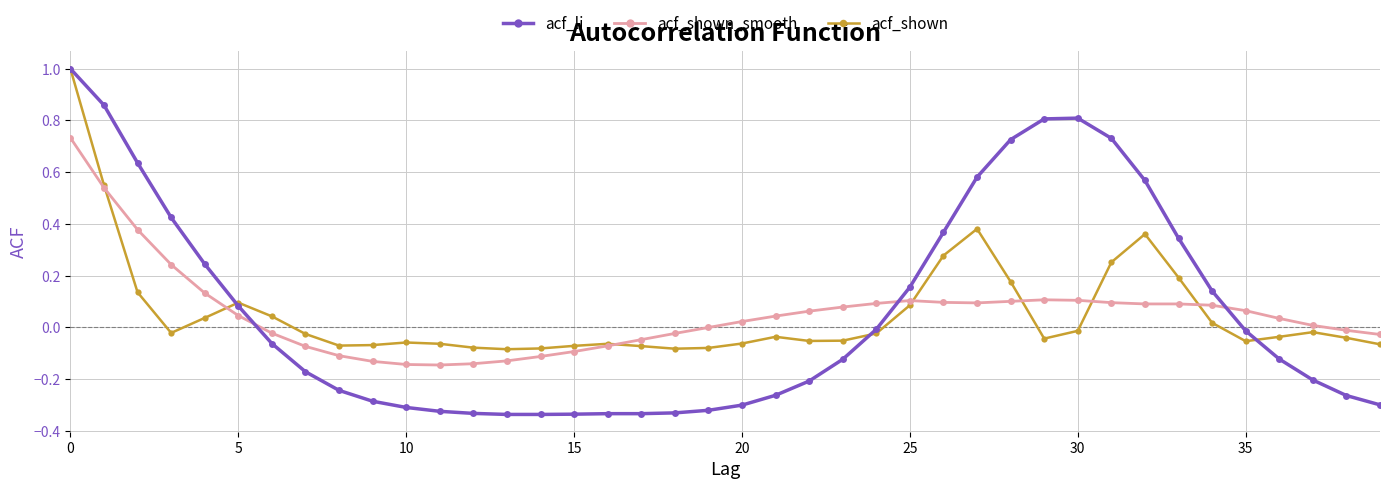

Which series ends up on top after the final intersection of acf_shown_smooth and acf_li?

acf_shown_smooth